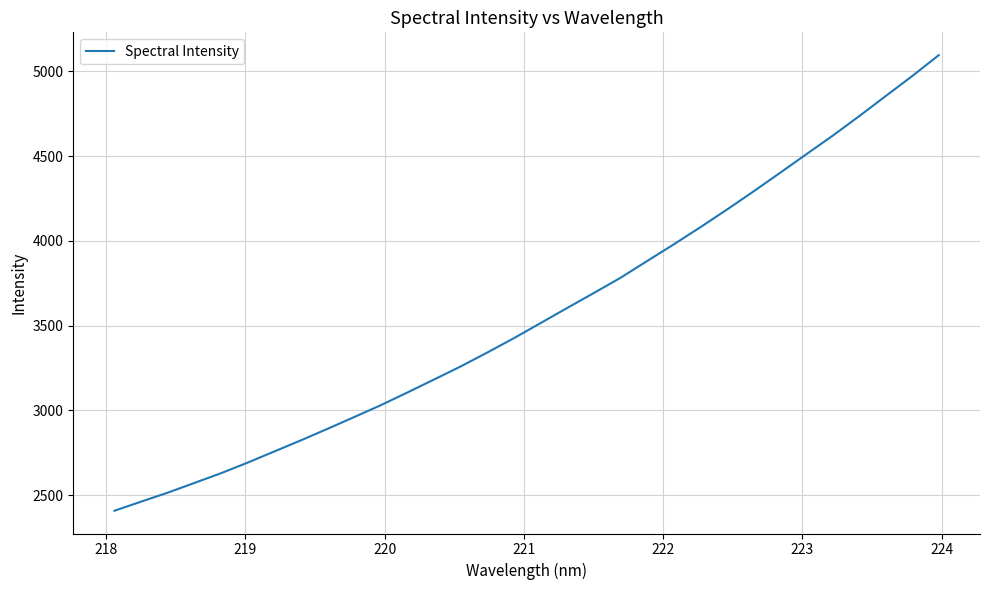

What is the difference between the maximum and minimum values?

2688.8